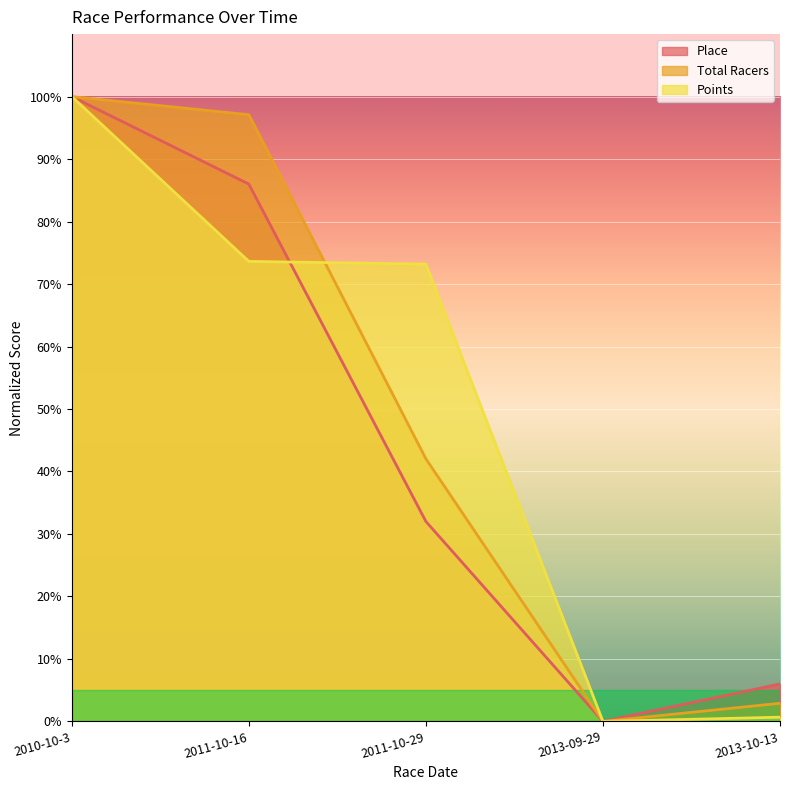

Where is Total Racers nearest to the value 50?

2011-10-29